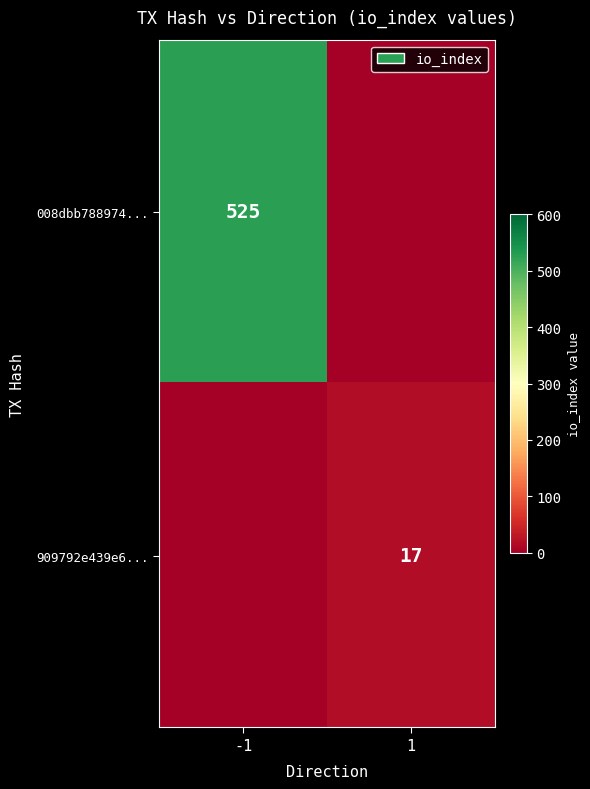

Is the value of 909792e439e6... at 1 greater than the value of 008dbb788974... at -1?

No